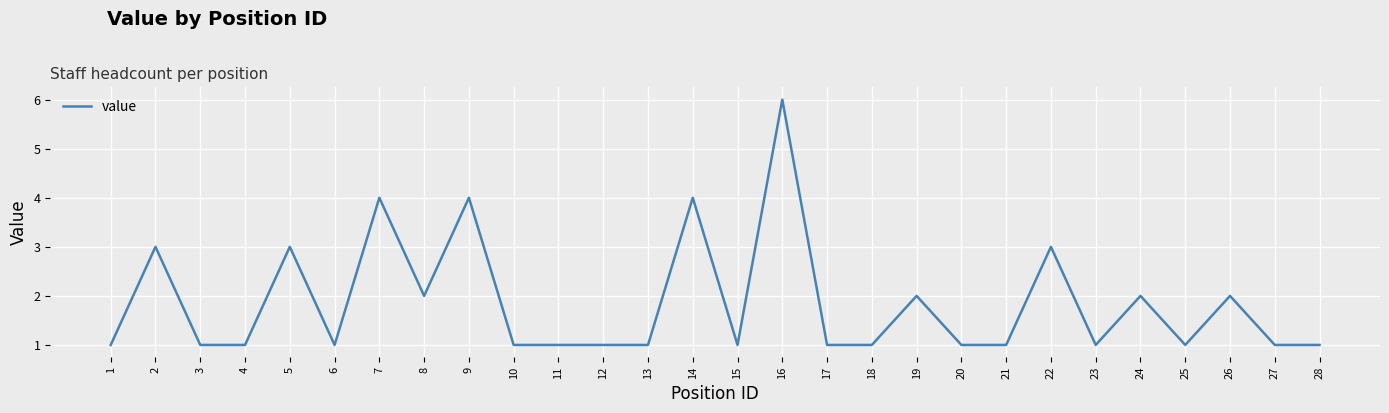

What is the difference between the maximum and minimum values?

5